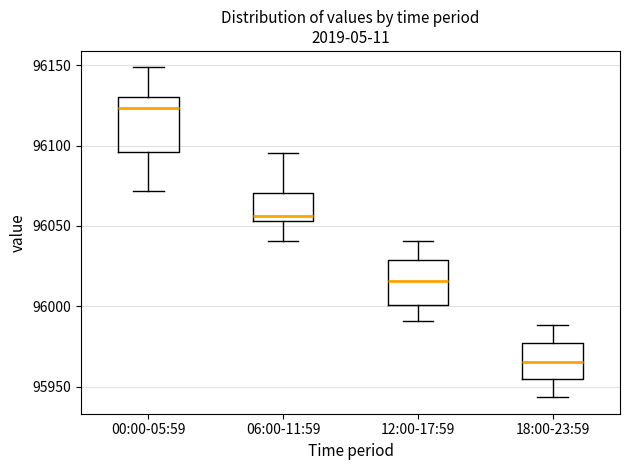

Comparing the boxes themselves (not the whiskers), which one is the tallest?

00:00-05:59